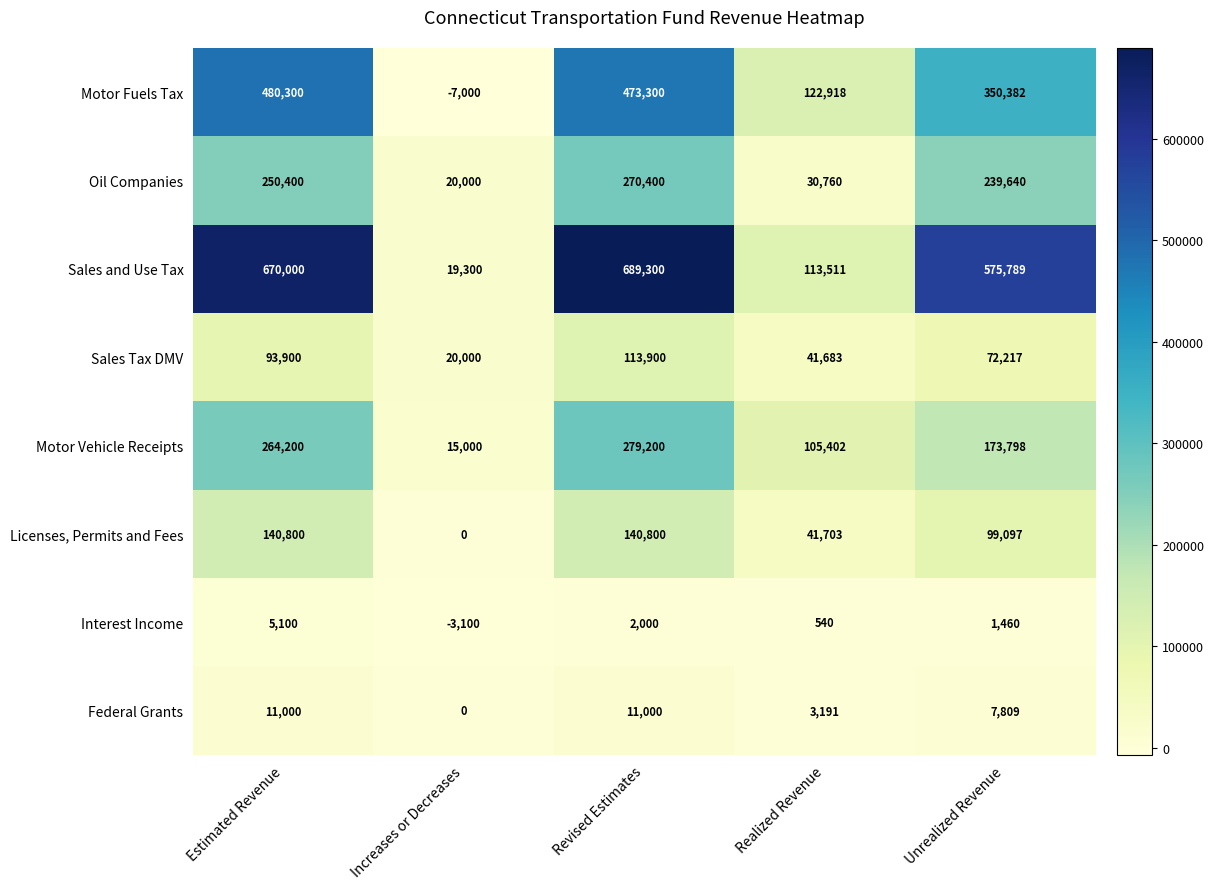

Is it true that Interest Income equals 2000 at Revised Estimates?

True